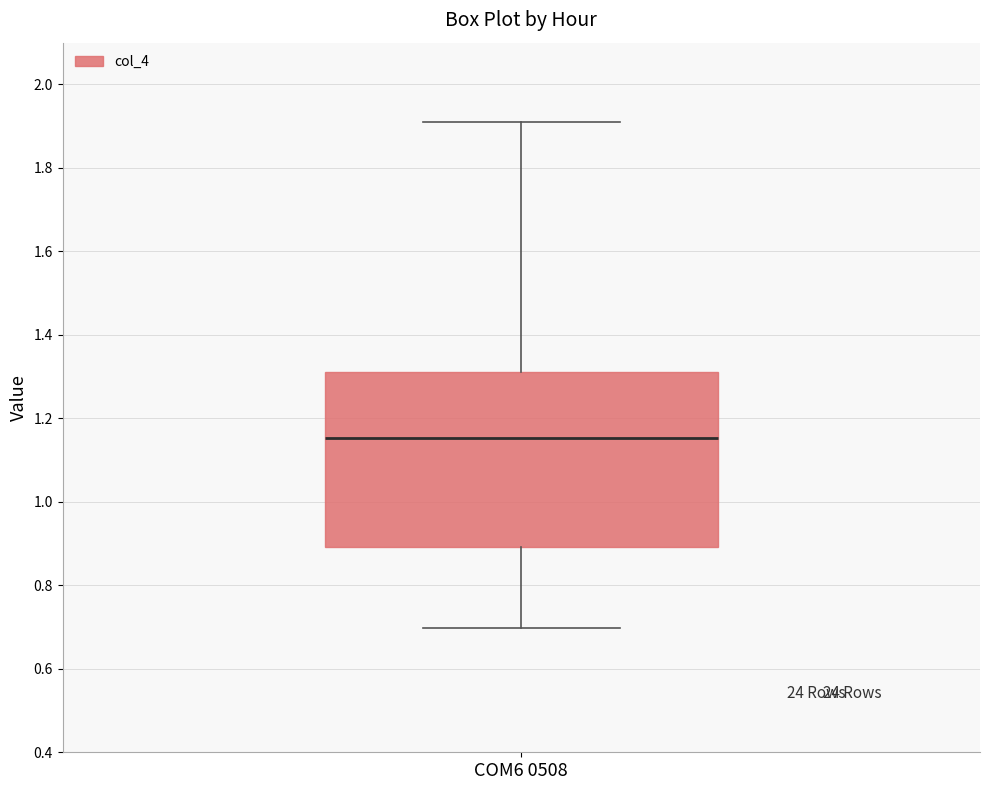

Read this box plot against the y-axis: the position of the median line, the range covered by the box, and the ends of both whiskers. The values are not printed on the chart, so give them approximately, as read against the axis.

median 1.16, box 0.90 to 1.32, whiskers 0.70 to 1.90